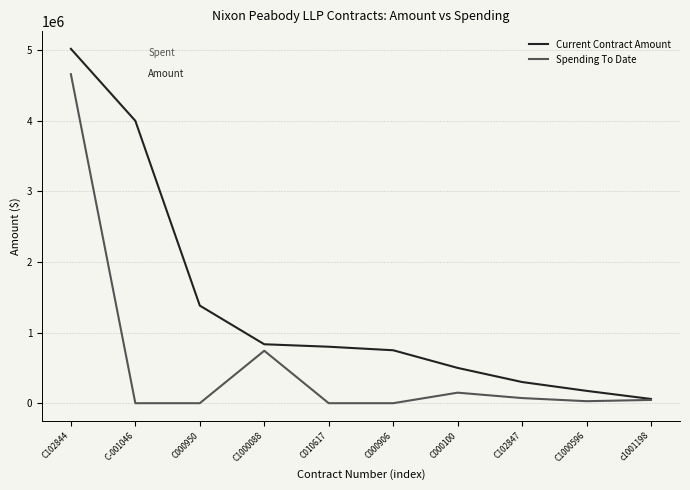

Rank the series by their maximum value, from highest to lowest.

Current Contract Amount, Spending To Date